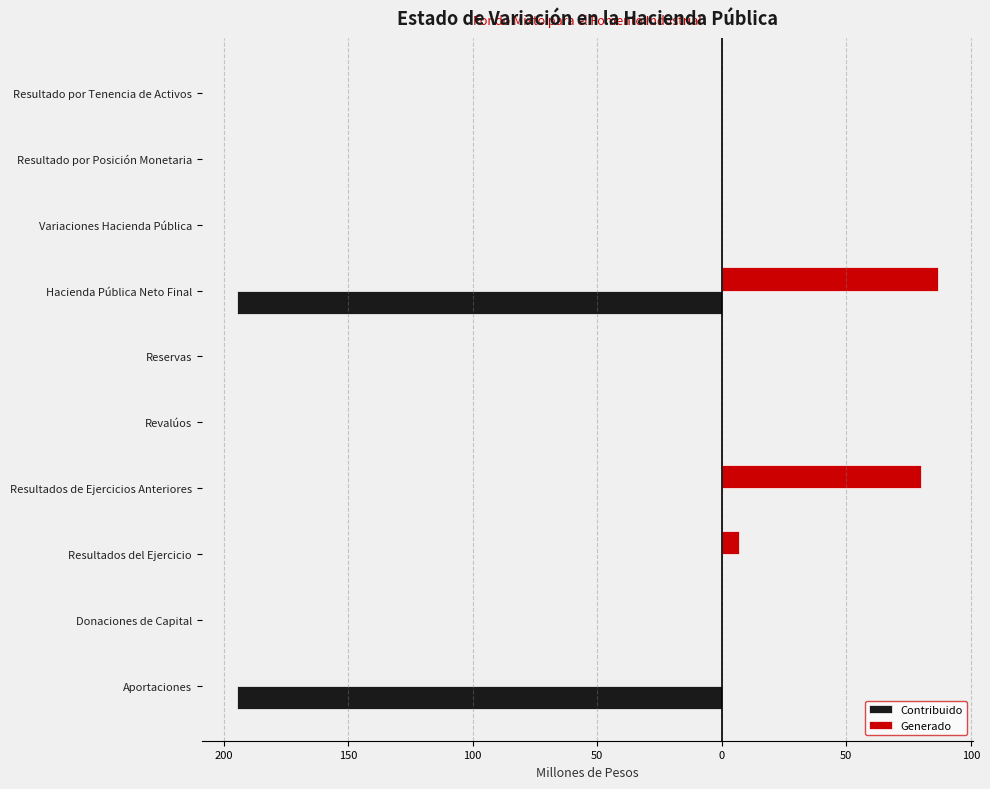

What are all the series names shown in the legend?

Contribuido, Generado